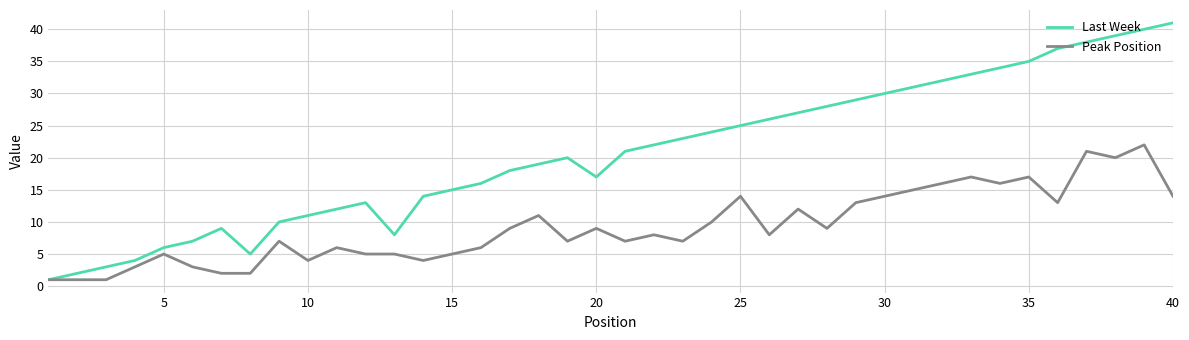

Which series has the largest range (max minus min)?

Last Week